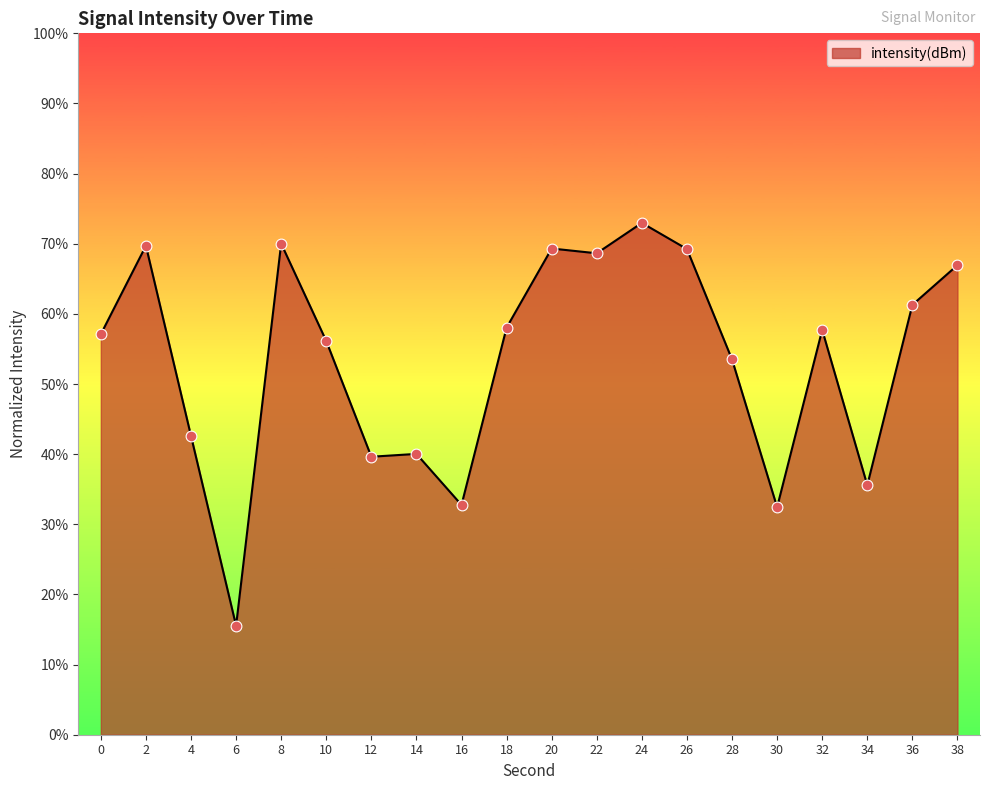

Approximately how many times larger is the value at 20 compared to 10?

1.2